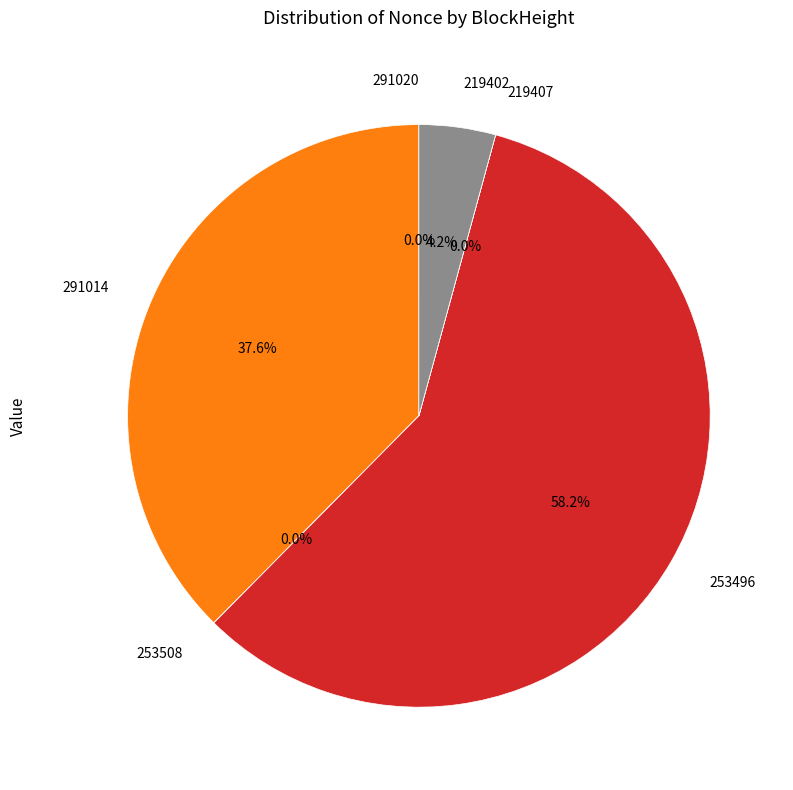

Which category has the biggest portion of the pie?

253496